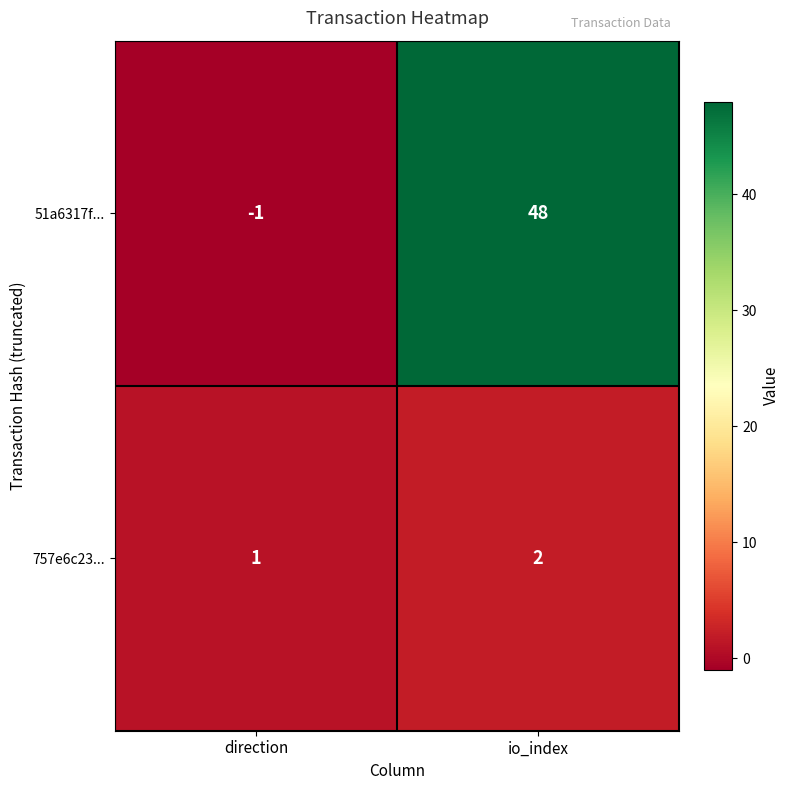

What is the difference between the 51a6317f... values at direction and io_index?

49